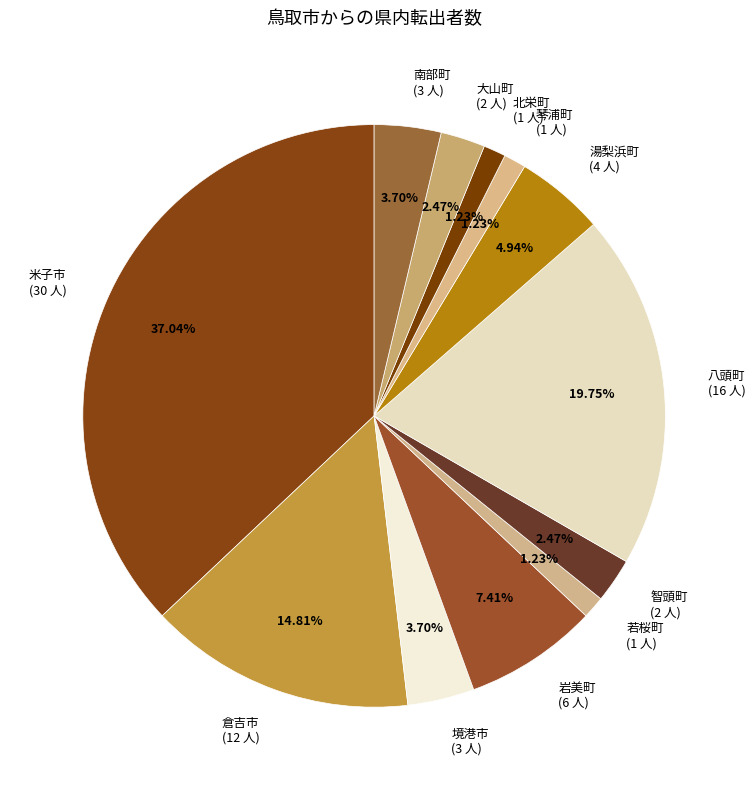

What is the ratio of the value at 大山町 to the value at 米子市?

0.1